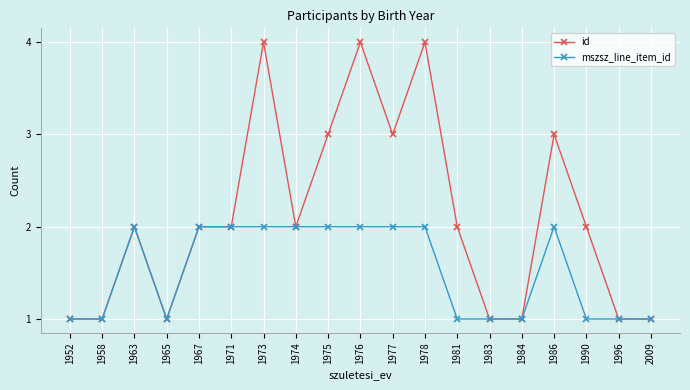

Is the value of id at 1973 greater than the value of mszsz_line_item_id at 1967?

Yes